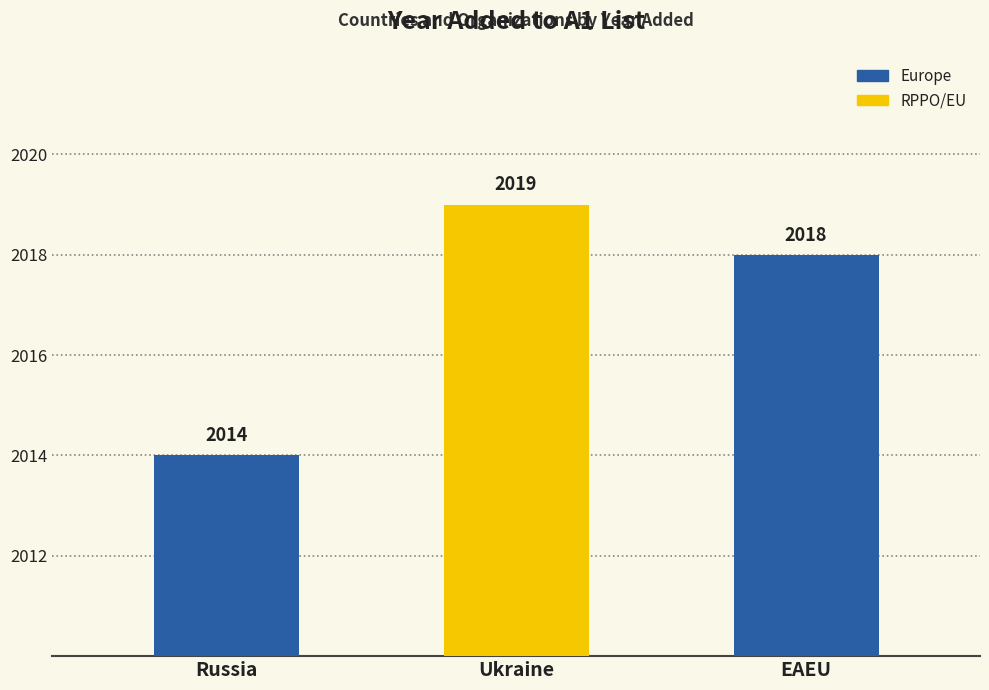

What is the difference between the values at EAEU and Ukraine?

1